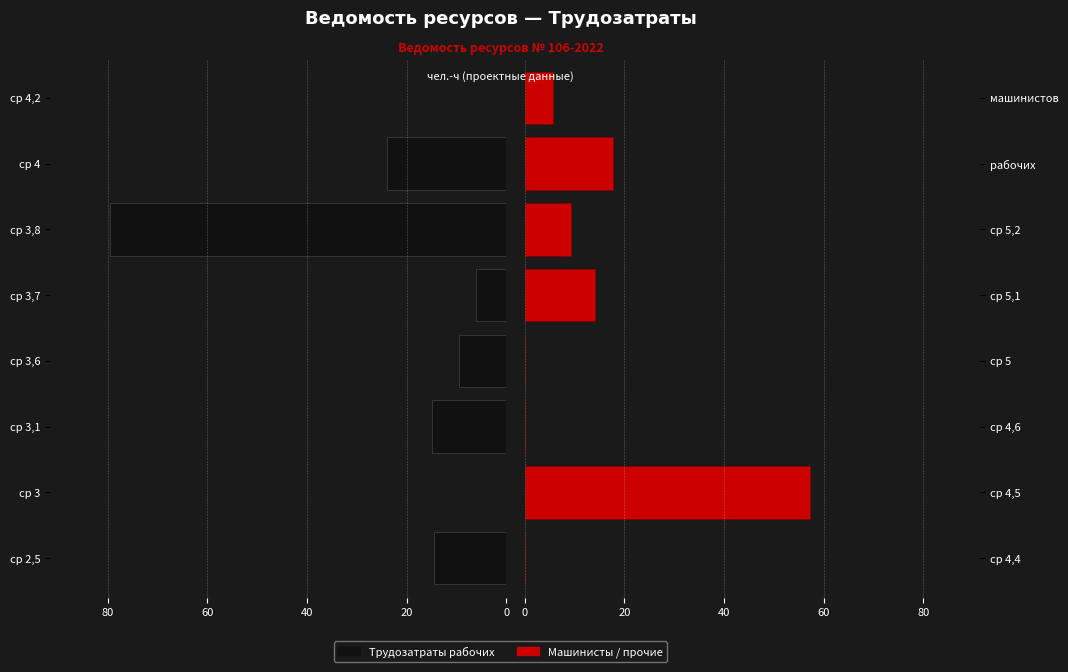

What position from the right is 20?

7